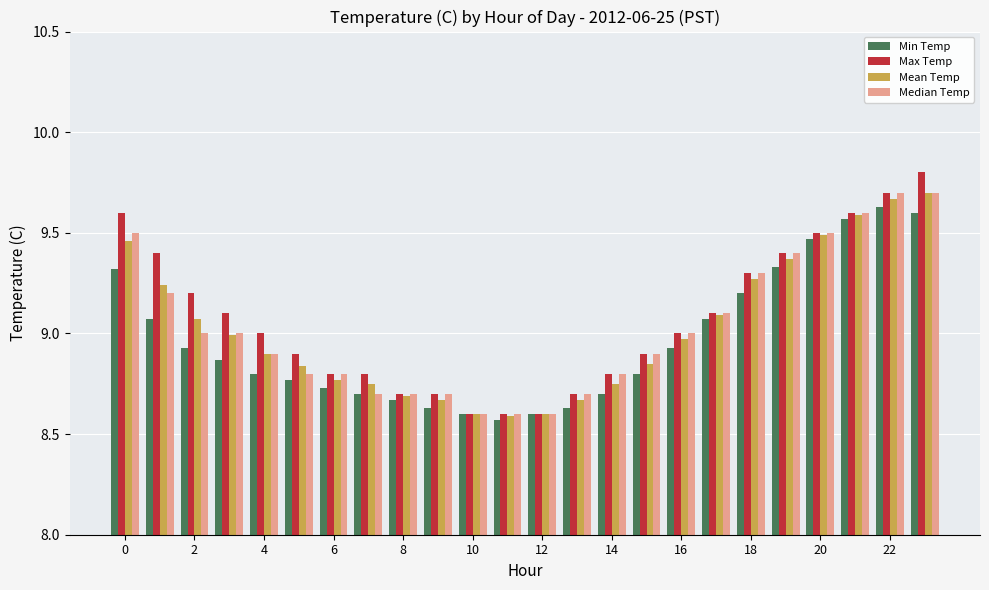

How many categories are shown in the chart?

24